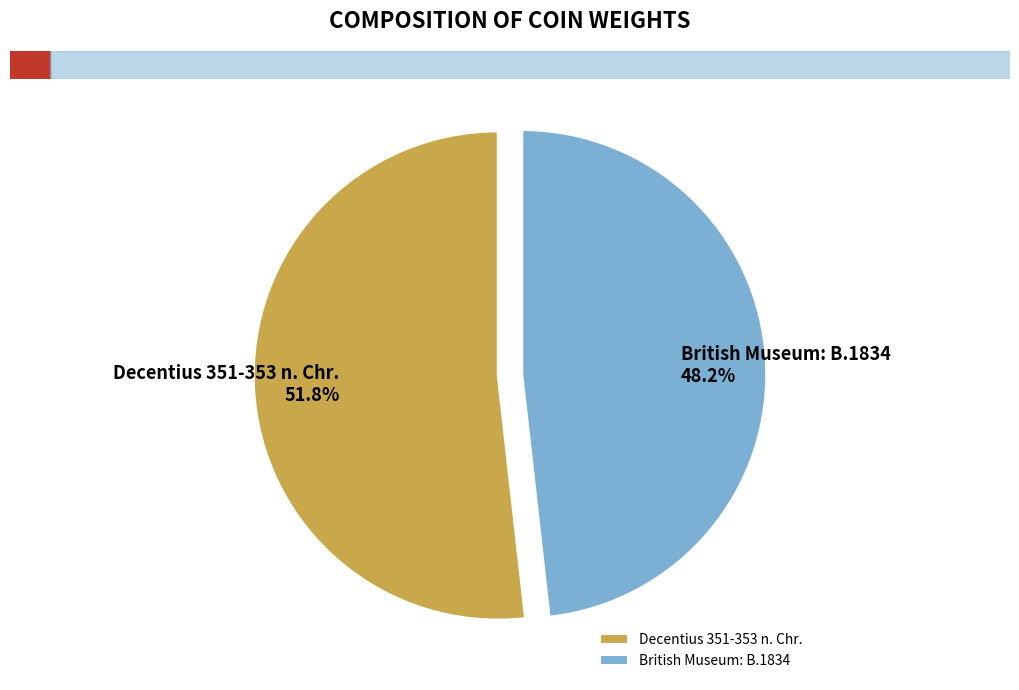

Which slice is the smallest?

British Museum: B.1834